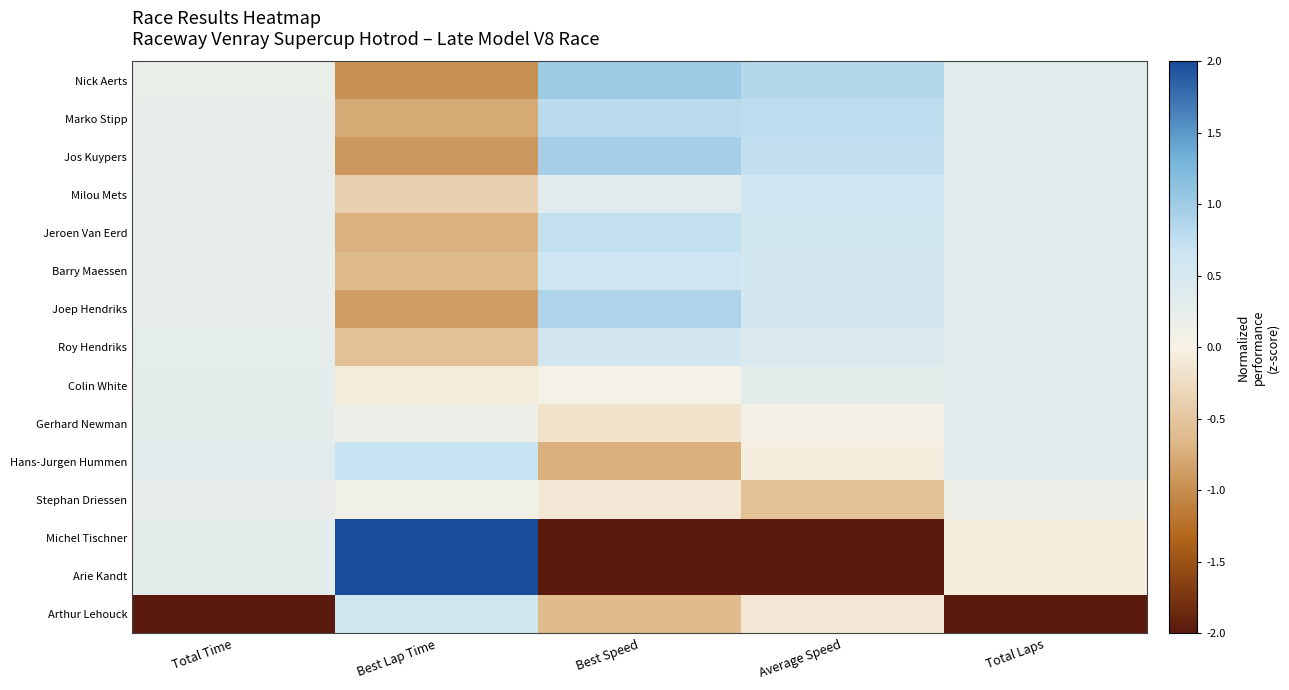

Reading left to right, what are all the values shown in this chart?

Nick Aerts: Total Time=0.2	Best Lap Time=-1.0	Best Speed=1.0	Average Speed=0.8	Total Laps=0.3
Marko Stipp: Total Time=0.2	Best Lap Time=-0.8	Best Speed=0.8	Average Speed=0.8	Total Laps=0.3
Jos Kuypers: Total Time=0.2	Best Lap Time=-0.9	Best Speed=0.9	Average Speed=0.7	Total Laps=0.3
Milou Mets: Total Time=0.2	Best Lap Time=-0.4	Best Speed=0.4	Average Speed=0.6	Total Laps=0.3
Jeroen Van Eerd: Total Time=0.2	Best Lap Time=-0.7	Best Speed=0.7	Average Speed=0.6	Total Laps=0.3
Barry Maessen: Total Time=0.3	Best Lap Time=-0.6	Best Speed=0.6	Average Speed=0.6	Total Laps=0.3
Joep Hendriks: Total Time=0.3	Best Lap Time=-0.9	Best Speed=0.9	Average Speed=0.5	Total Laps=0.3
Roy Hendriks: Total Time=0.3	Best Lap Time=-0.6	Best Speed=0.6	Average Speed=0.5	Total Laps=0.3
Colin White: Total Time=0.3	Best Lap Time=-0.1	Best Speed=0.0	Average Speed=0.3	Total Laps=0.3
Gerhard Newman: Total Time=0.3	Best Lap Time=0.1	Best Speed=-0.2	Average Speed=0.1	Total Laps=0.3
Hans-Jurgen Hummen: Total Time=0.3	Best Lap Time=0.7	Best Speed=-0.7	Average Speed=-0.0	Total Laps=0.3
Stephan Driessen: Total Time=0.2	Best Lap Time=0.1	Best Speed=-0.1	Average Speed=-0.6	Total Laps=0.1
Michel Tischner: Total Time=0.3	Best Lap Time=2.3	Best Speed=-2.3	Average Speed=-2.3	Total Laps=-0.1
Arie Kandt: Total Time=0.3	Best Lap Time=2.1	Best Speed=-2.0	Average Speed=-2.4	Total Laps=-0.1
Arthur Lehouck: Total Time=-3.7	Best Lap Time=0.6	Best Speed=-0.6	Average Speed=-0.1	Total Laps=-3.7